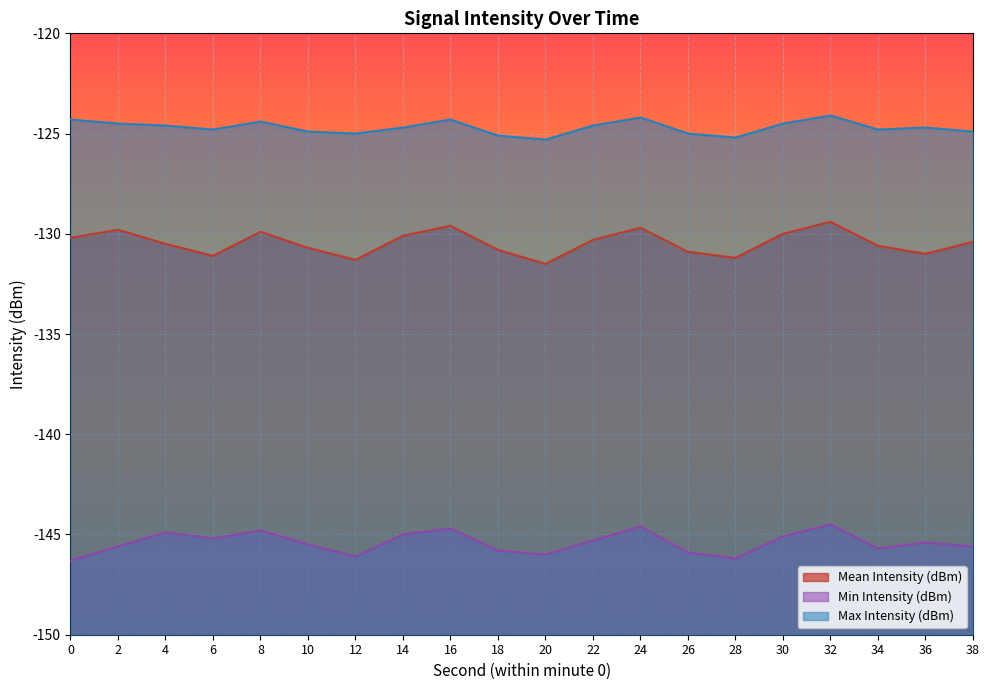

List the series in order of their peak value, highest first.

Max Intensity (dBm), Mean Intensity (dBm), Min Intensity (dBm)